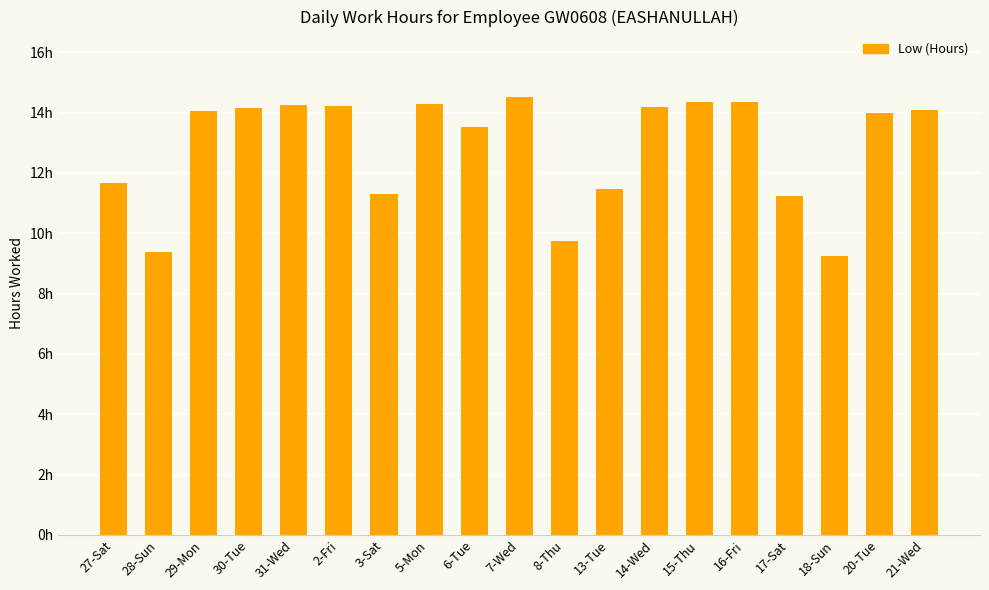

Where is the data nearest to the value 11?

17-Sat